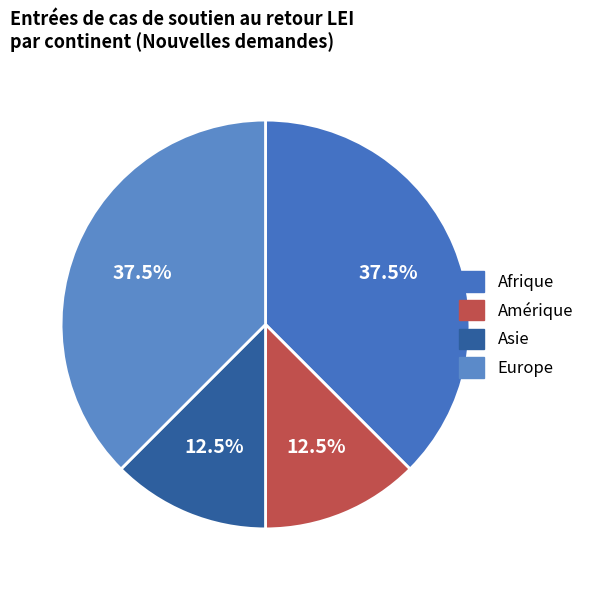

Rank the categories by value from highest to lowest.

Afrique, Europe, Amérique, Asie